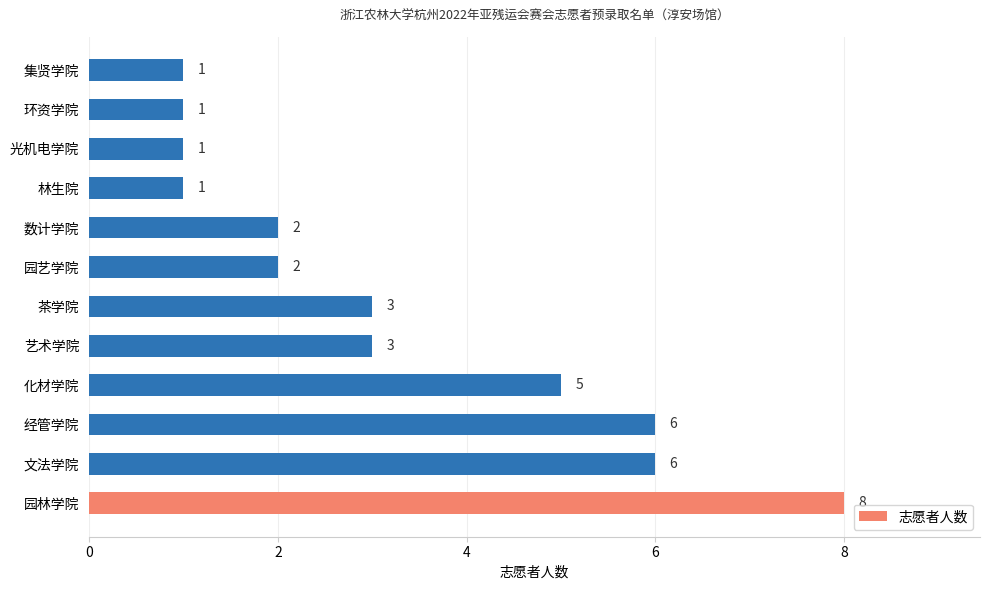

What is the sum of all values?

39